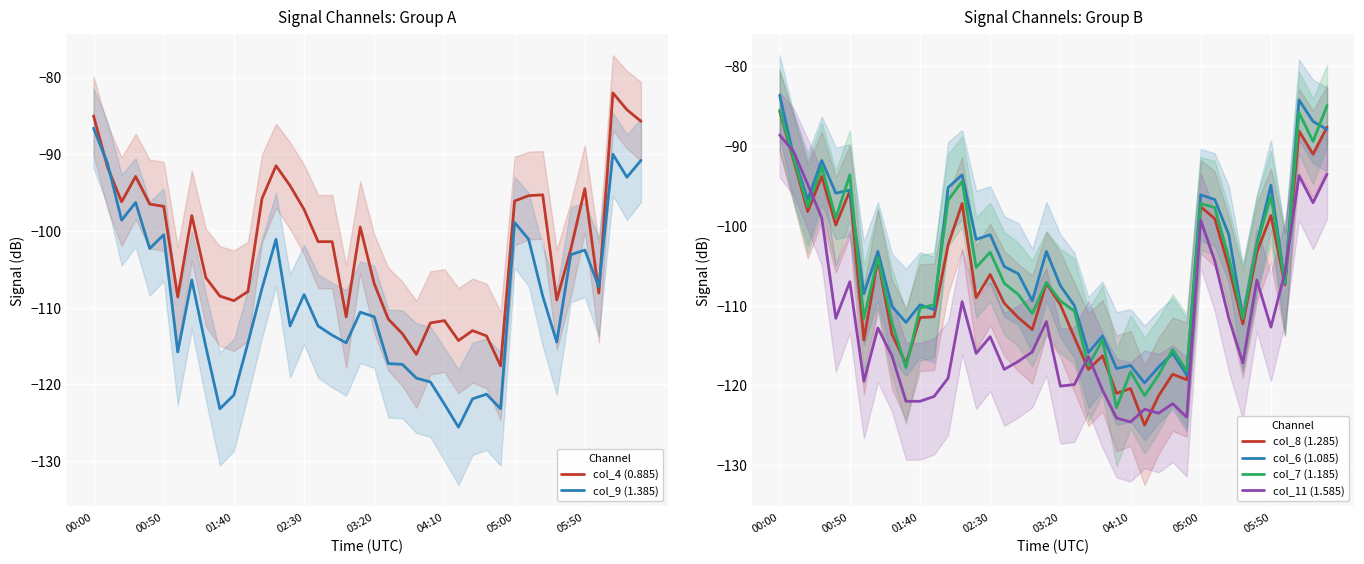

True or false: col_11 (1.585) and col_8 (1.285) intersect in this chart.

True